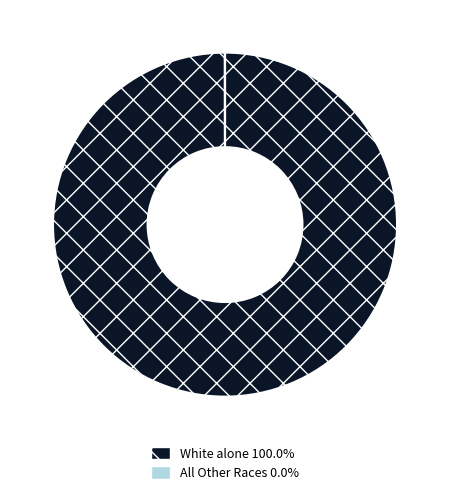

Is there a majority slice in this chart?

Yes